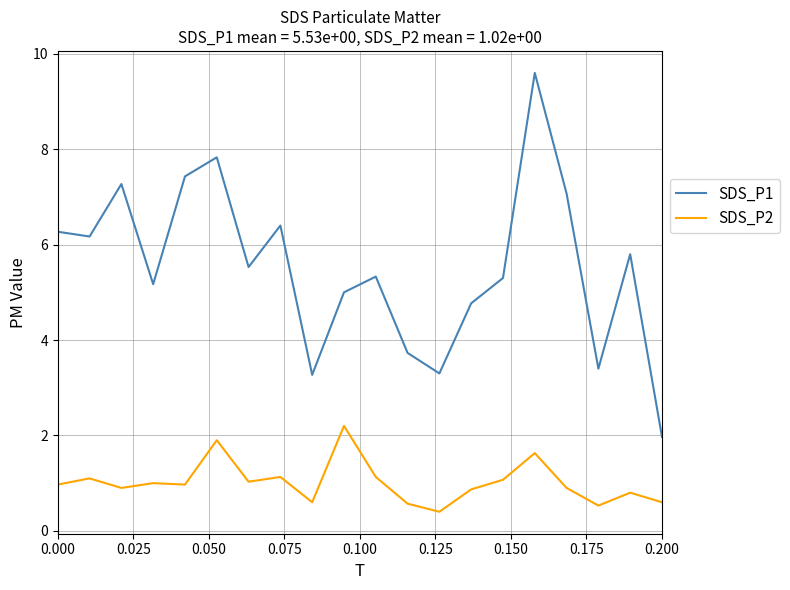

What is the difference between the maximum and second lowest values in the SDS_P1 series?

6.3